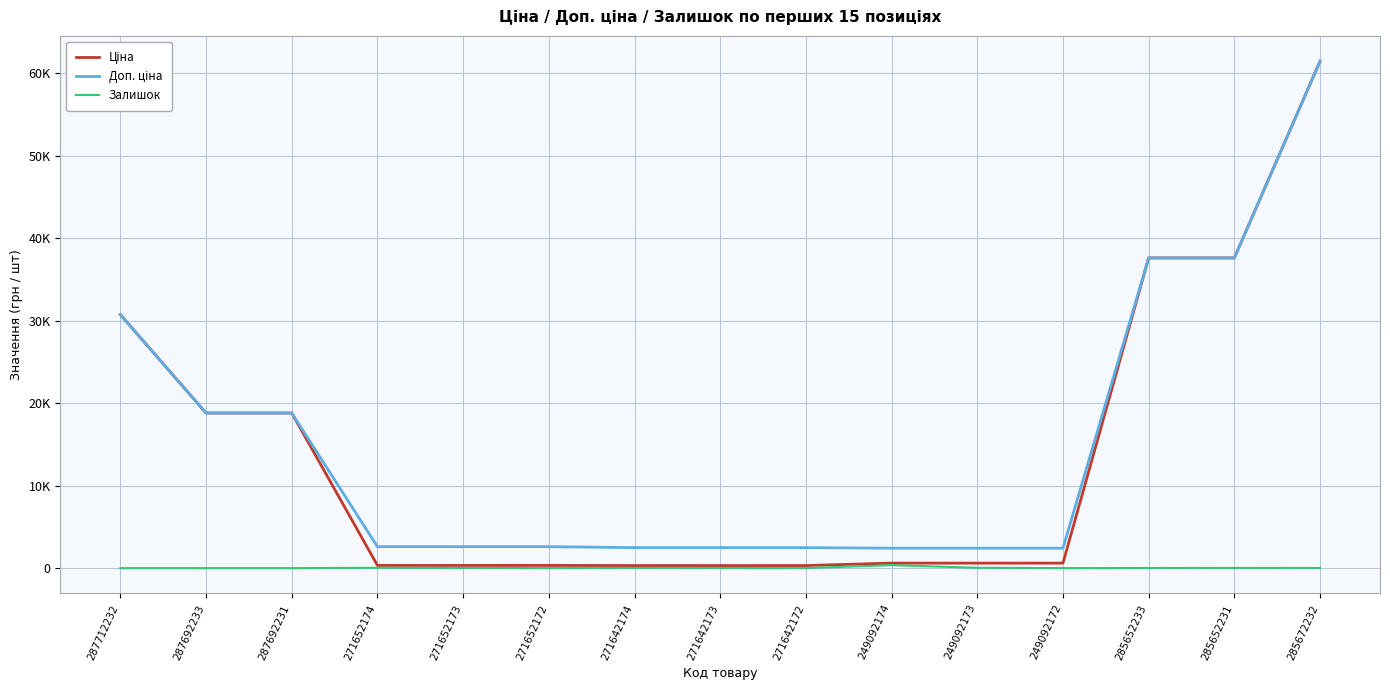

Is this an area chart (filled region under the line)?

No